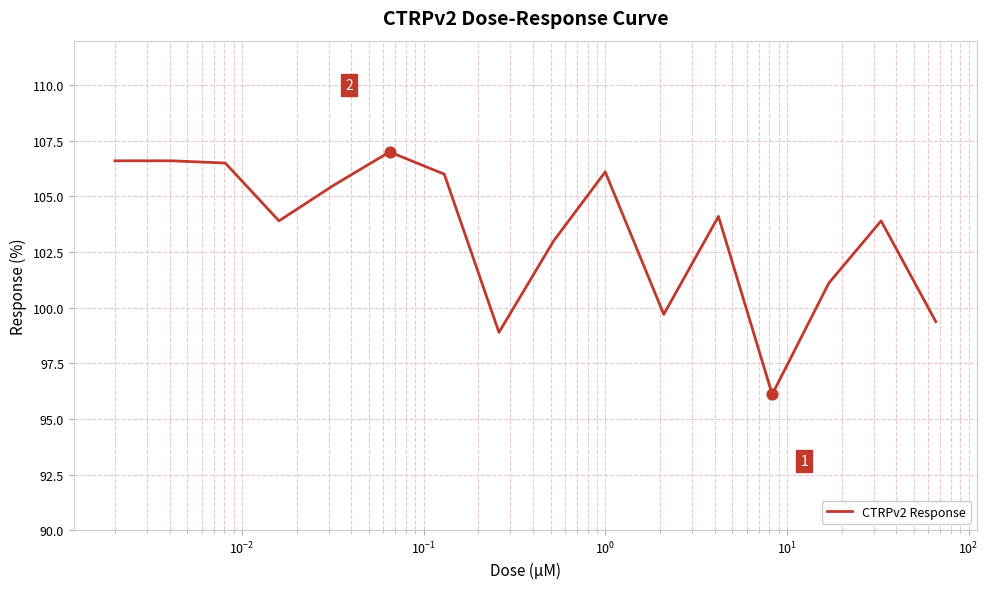

What is the difference between the maximum and minimum values?

10.9